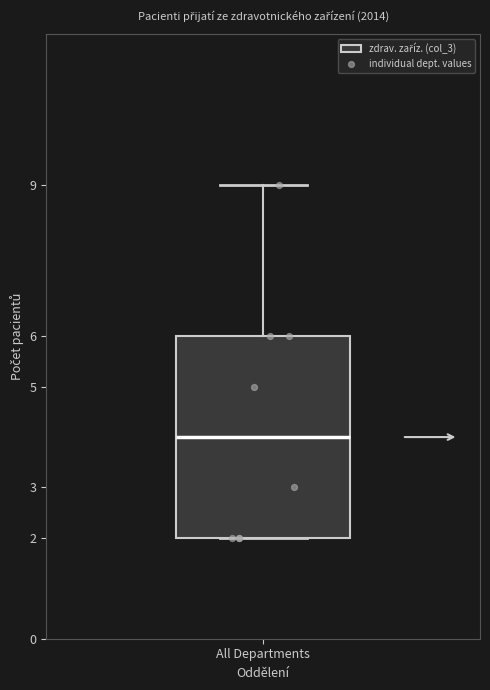

Where is the upper edge of the box for All Departments on the y-axis? The values are not printed on the chart, so give them approximately, as read against the axis.

6